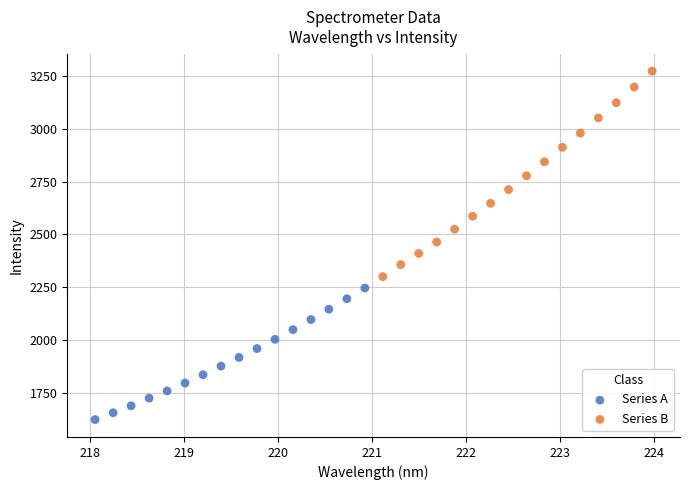

Which series contains the lowest Y value?

Series A